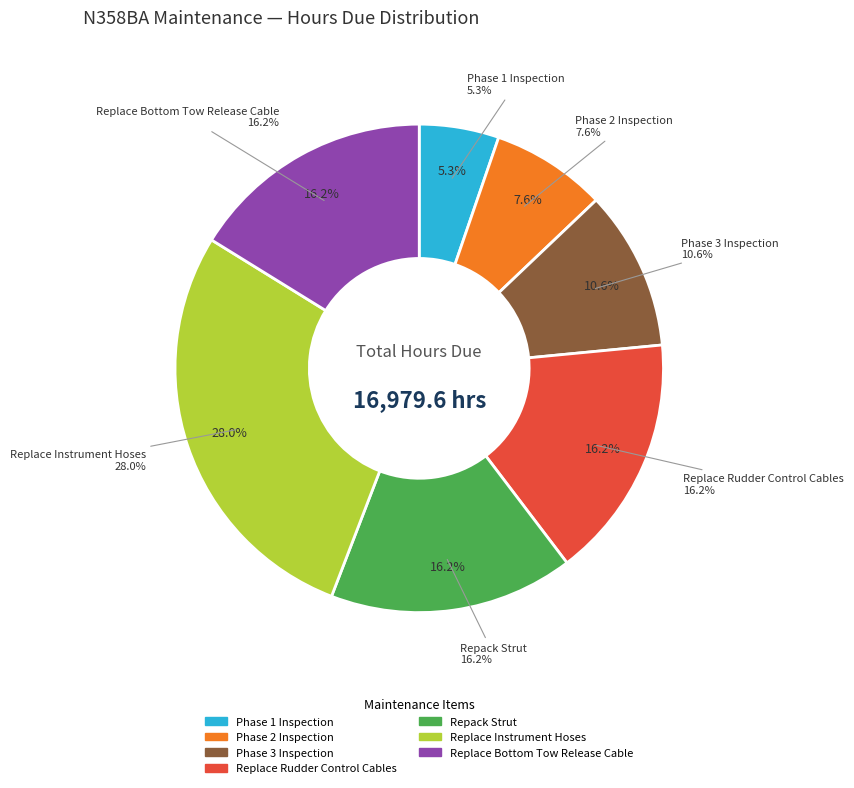

What percentage is the Phase 2 Inspection slice, to the nearest percent?

8%